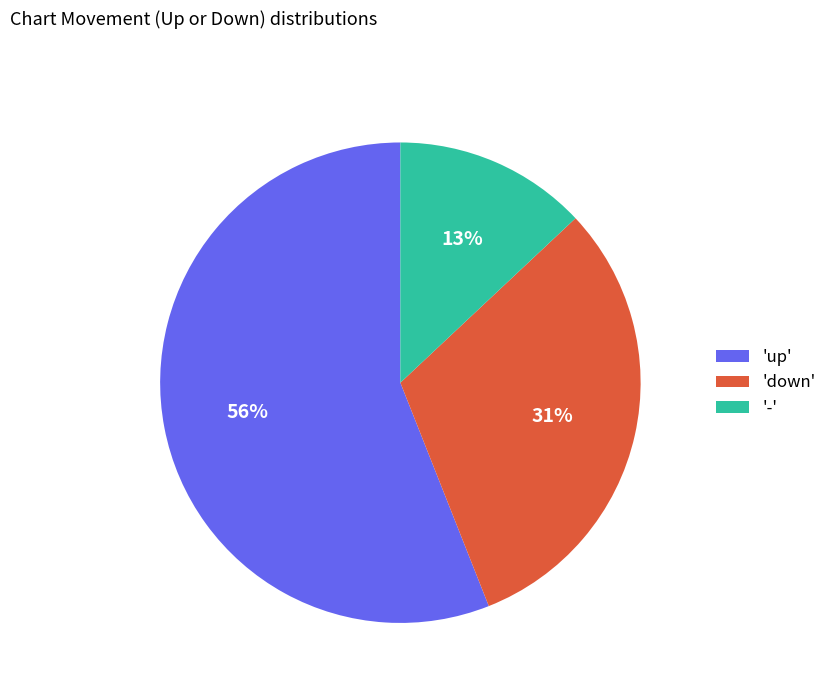

What is the majority slice?

'up'